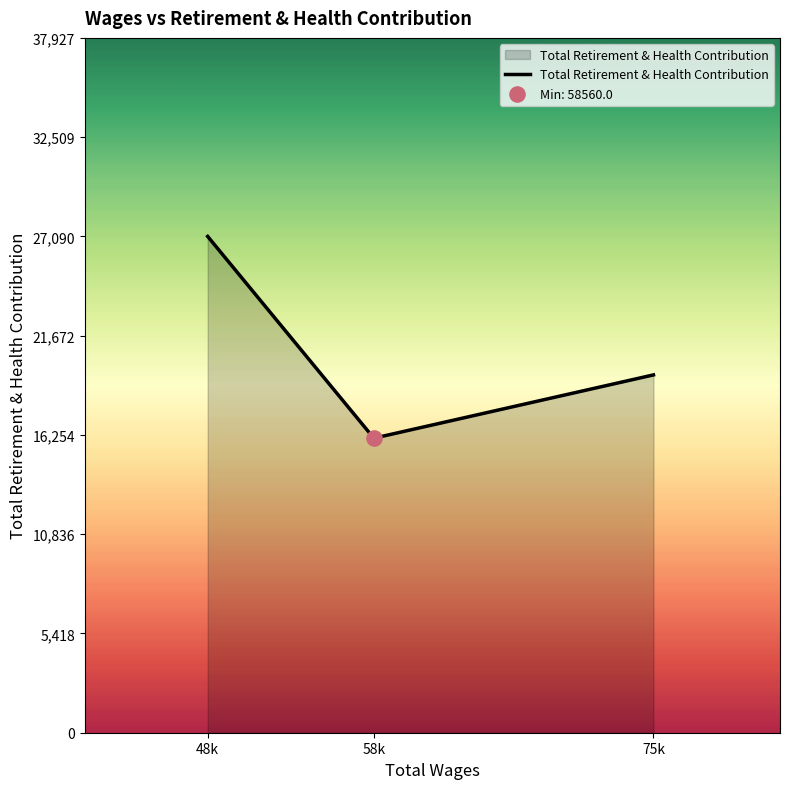

Which has a higher value, 58k or 75k?

75k